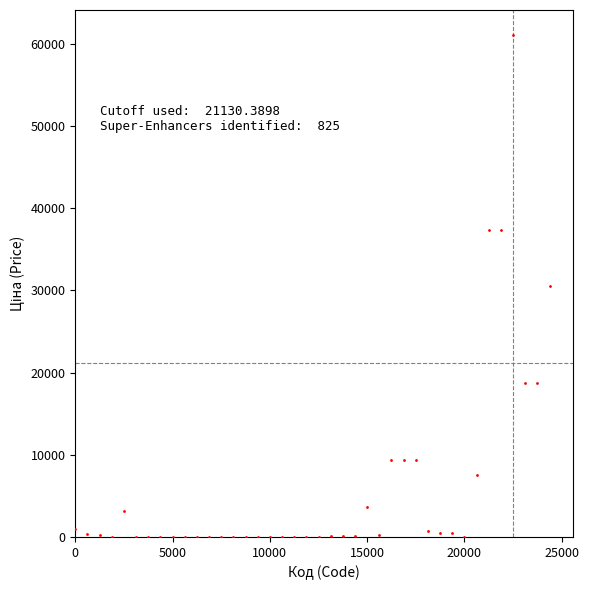

What is the range of Y values (max minus min)?

60997.3